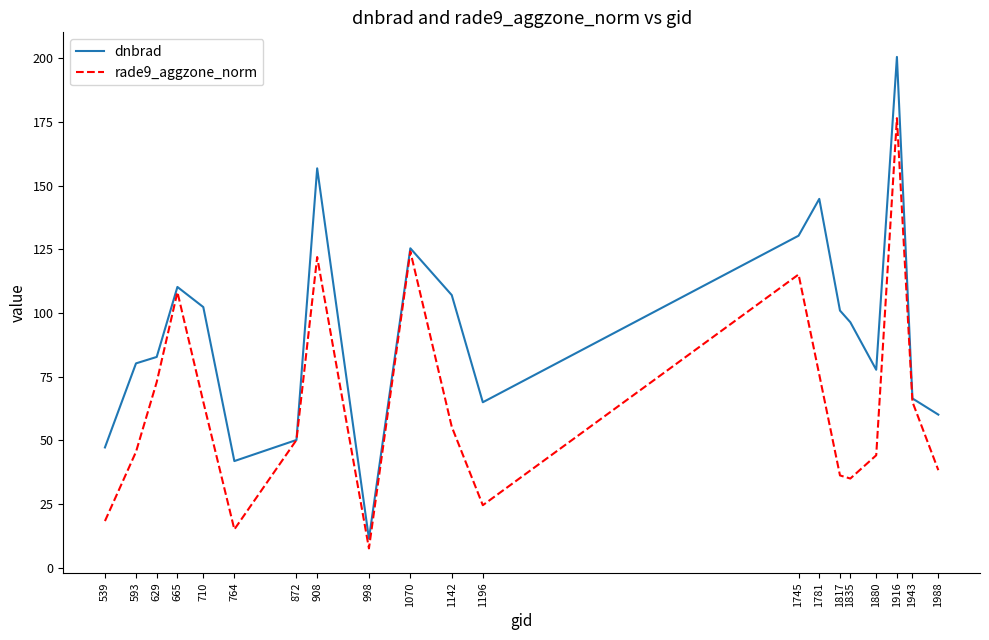

What are all the series names shown in the legend?

dnbrad, rade9_aggzone_norm